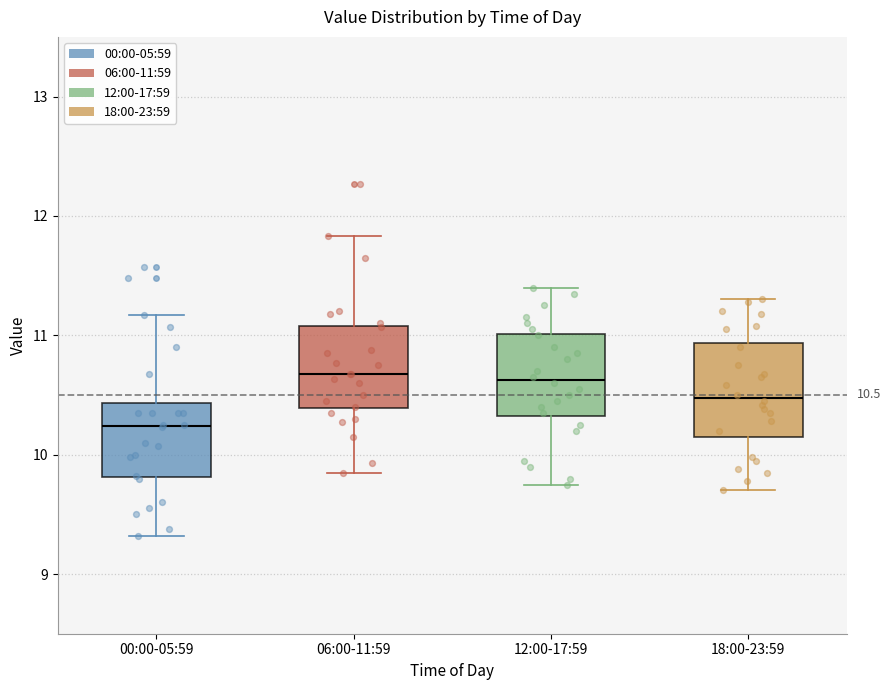

Which box has the lowest median line?

00:00-05:59